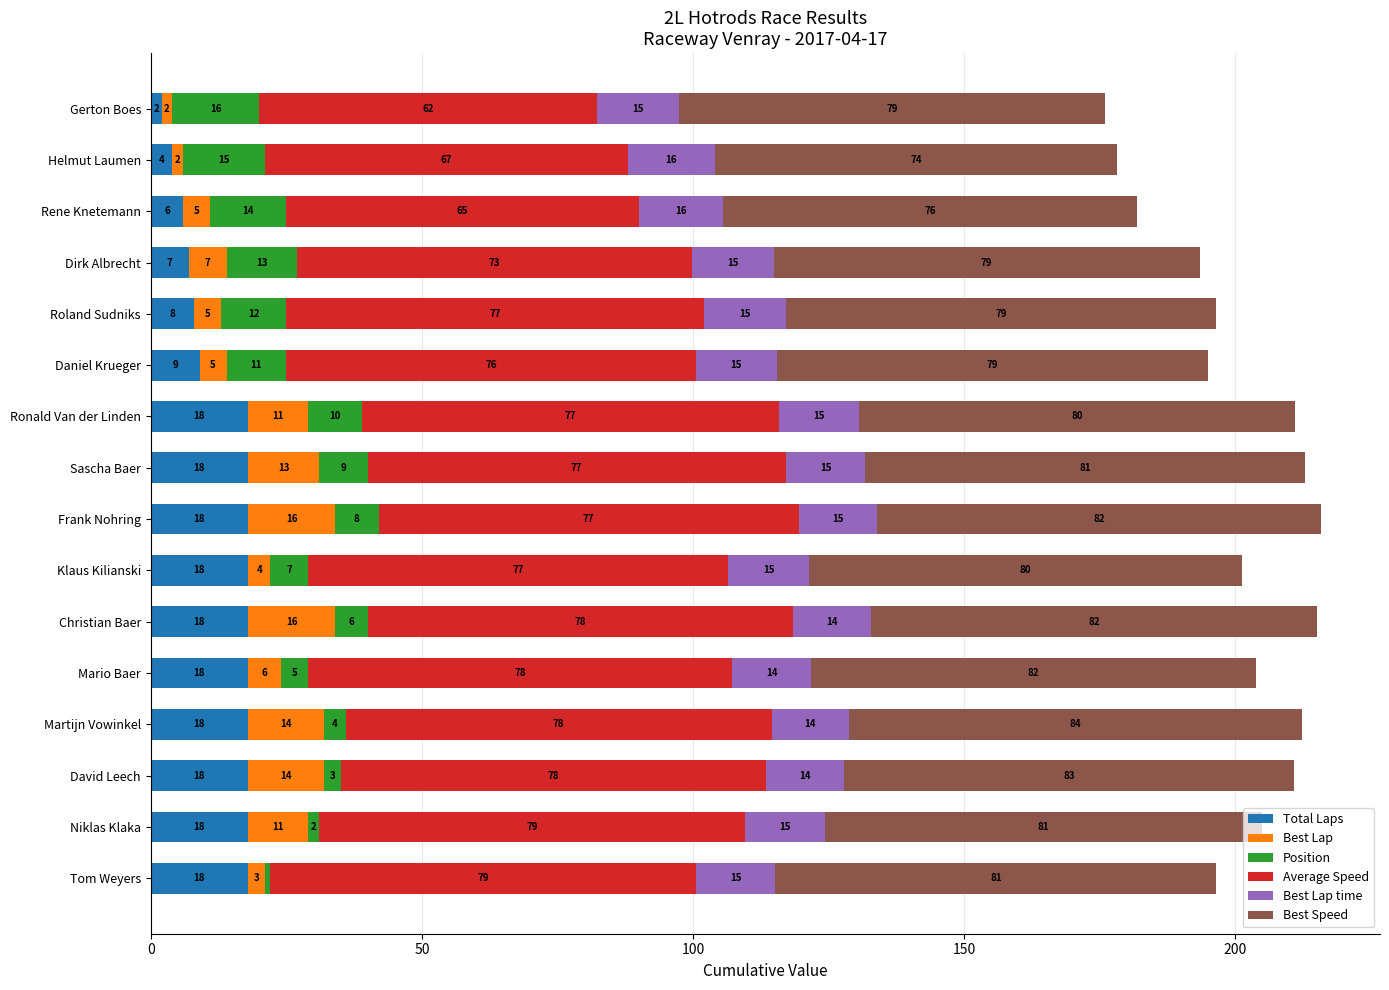

What is the difference between the maximum and minimum values in the Total Laps series?

16.0